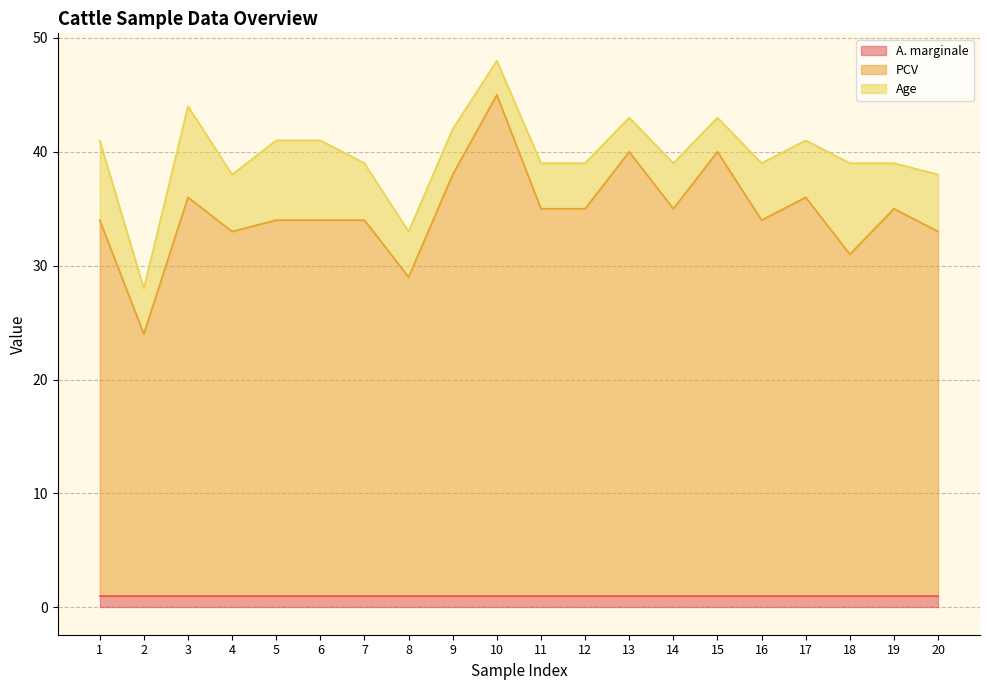

What is the average value of the A. marginale series?

1